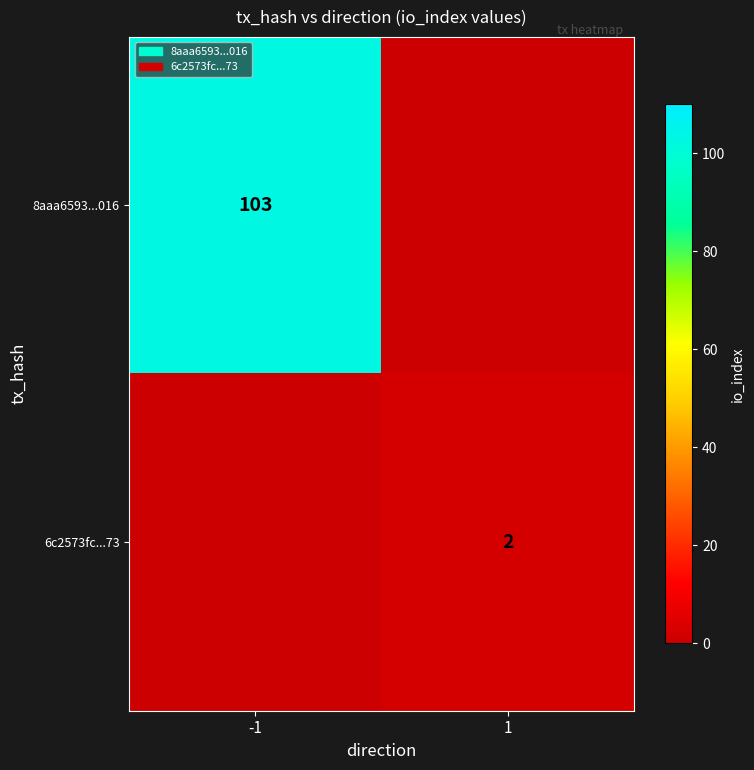

True or false: 6c2573fc...73 has a value of 2 at 1.

True